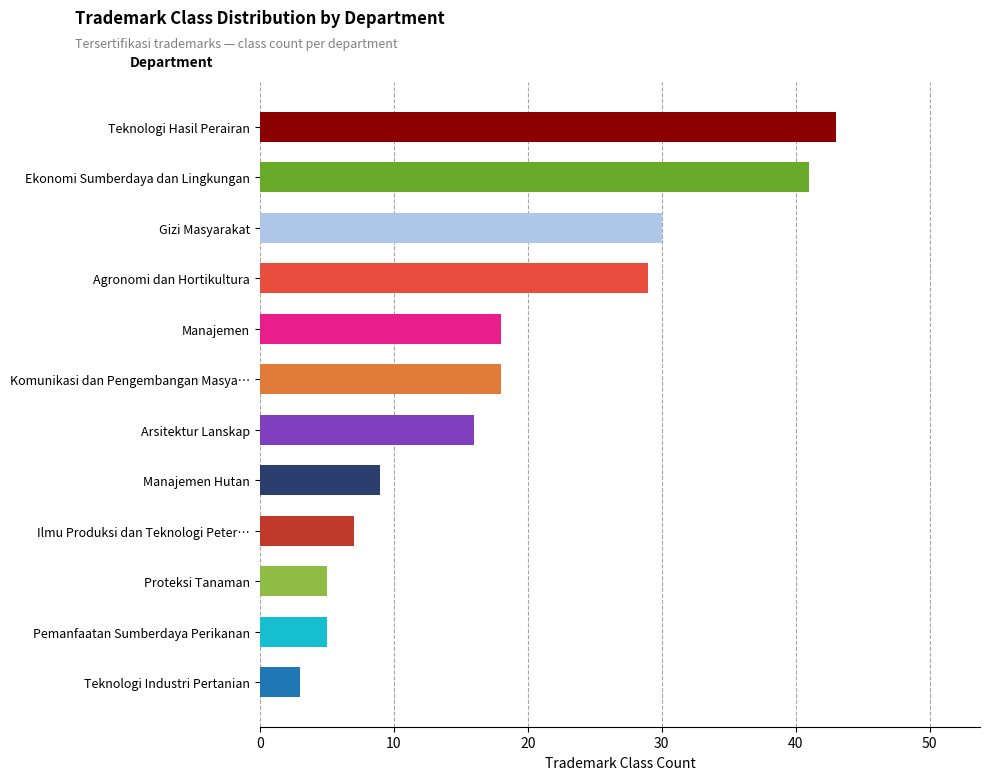

The chart shows a value of 48 at Departemen Gizi Masyarakat. True or false?

False